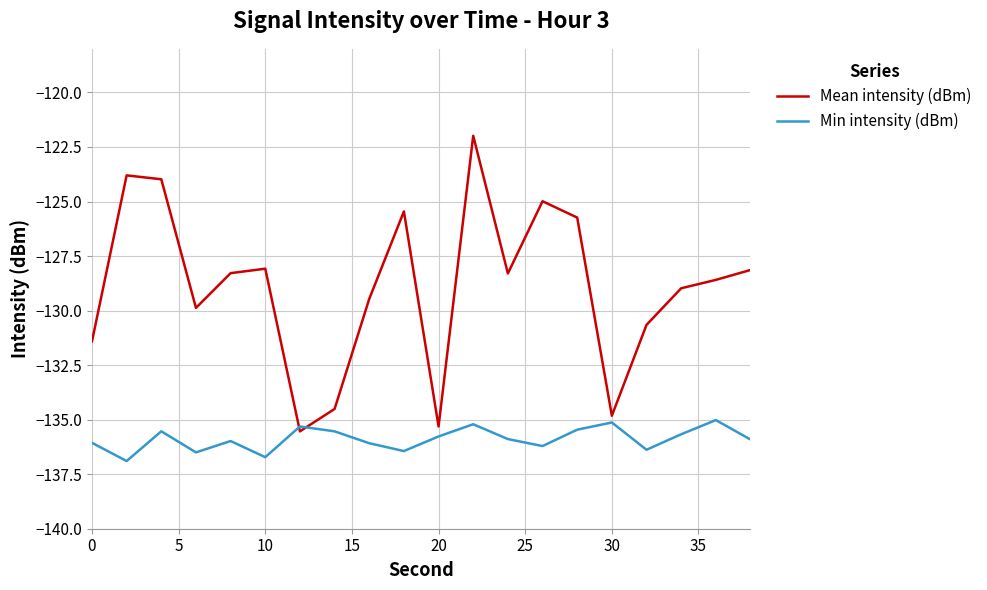

Which series has the largest total across all categories?

Mean intensity (dBm)